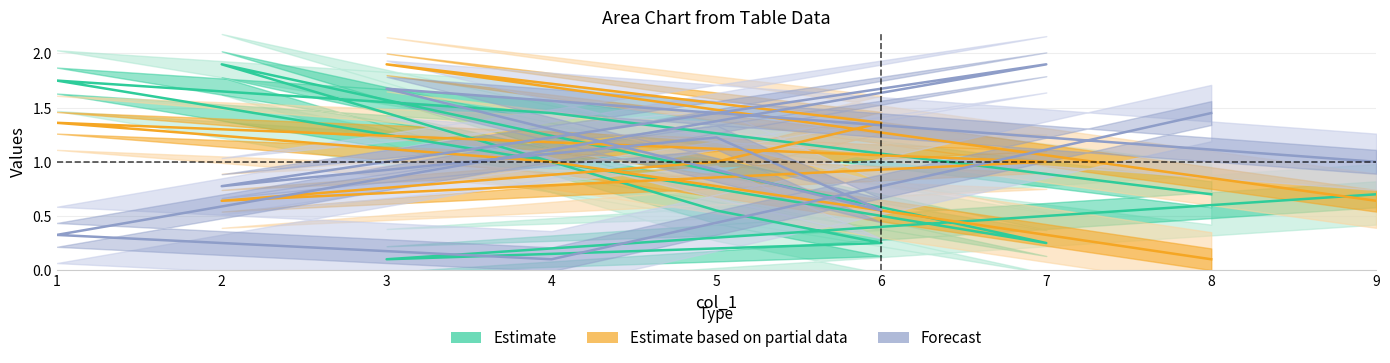

At how many categories does at least one series exceed 0?

9